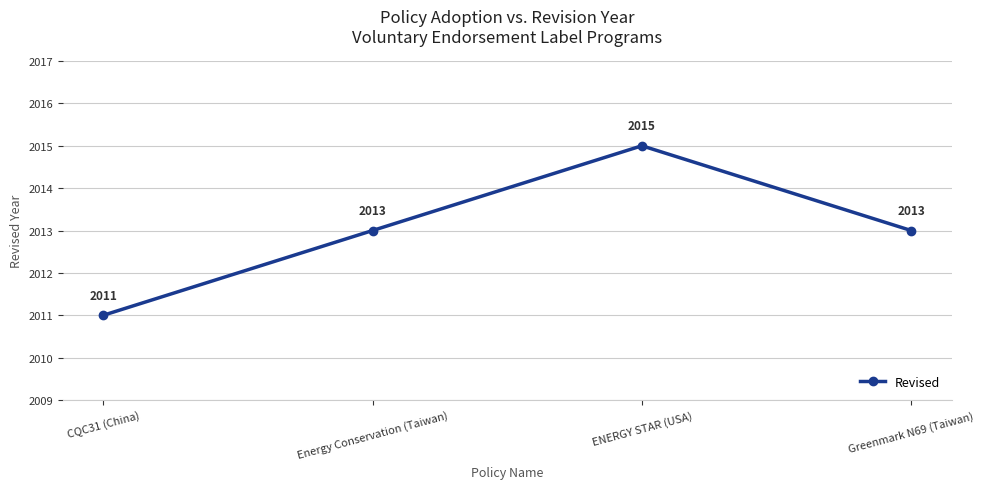

True or false: the data shows 2671 at CQC31 (China).

False